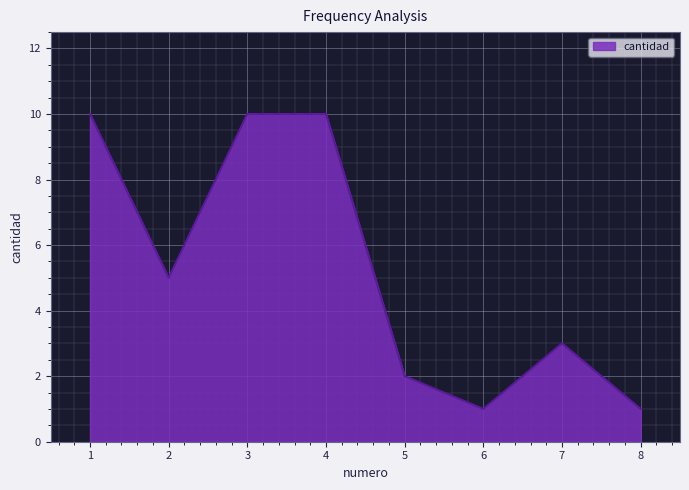

What is the smallest value displayed?

1